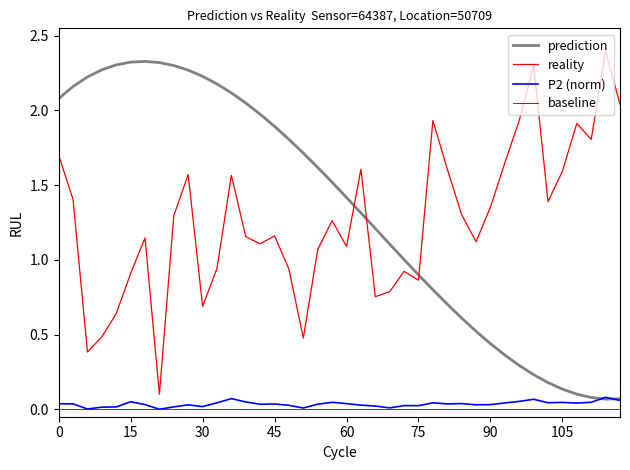

What is the greatest value displayed?

2.4